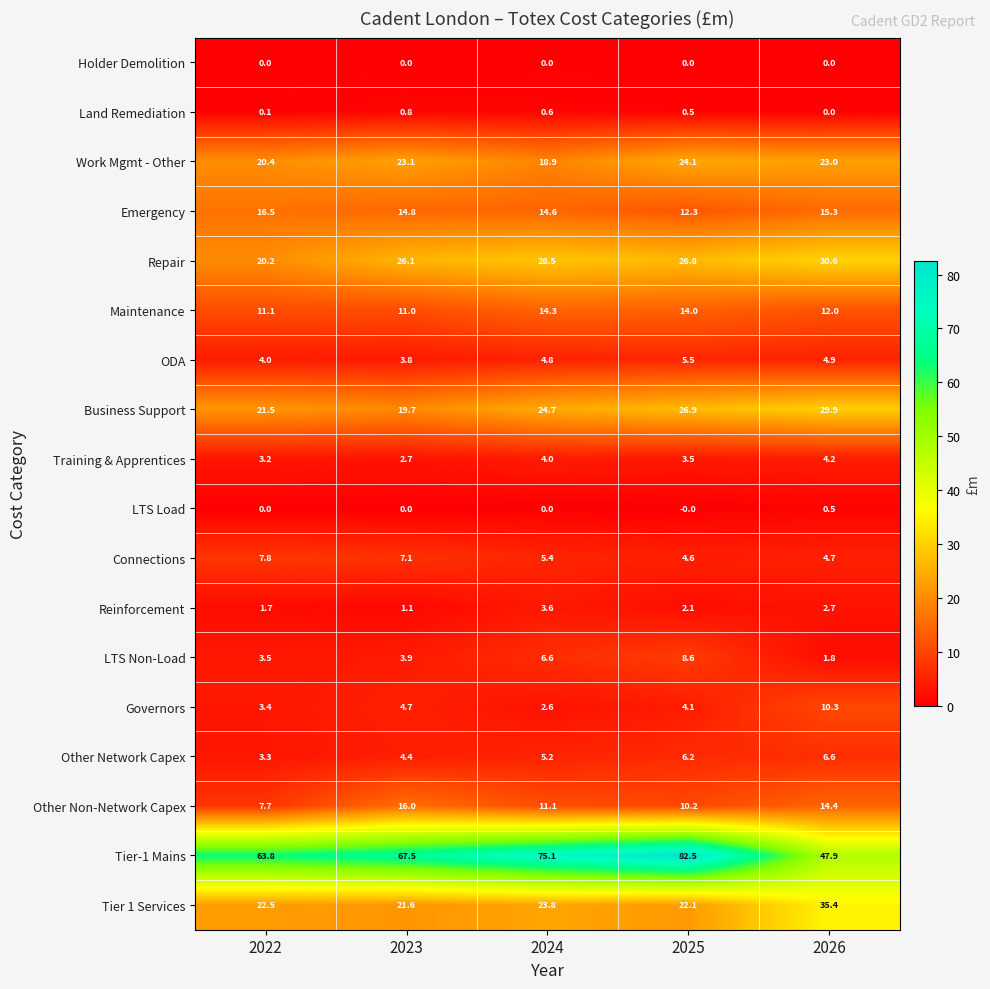

Which category has the lowest value in the Repair series?

2022